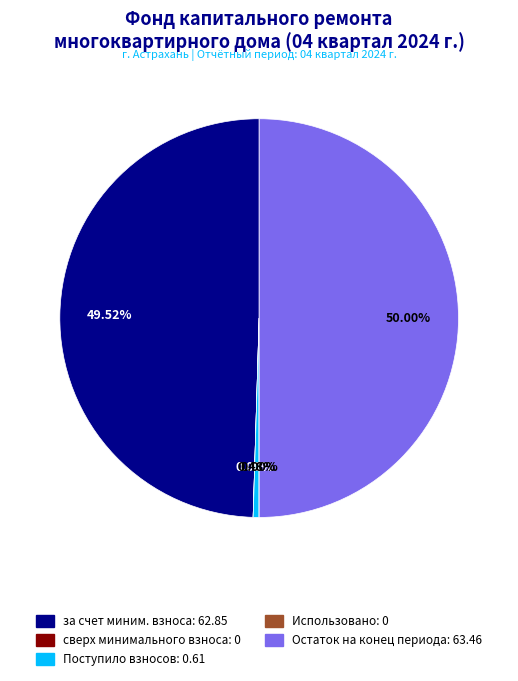

Count the number of slices in the pie.

5